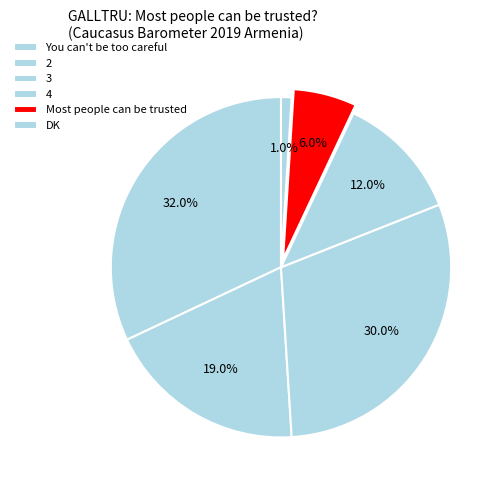

Count the number of slices in the pie.

6